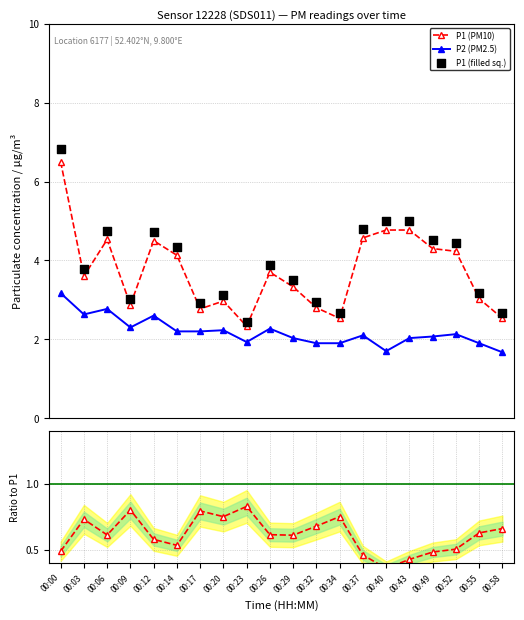

Which series contains the highest Y value?

P1 (filled sq.)